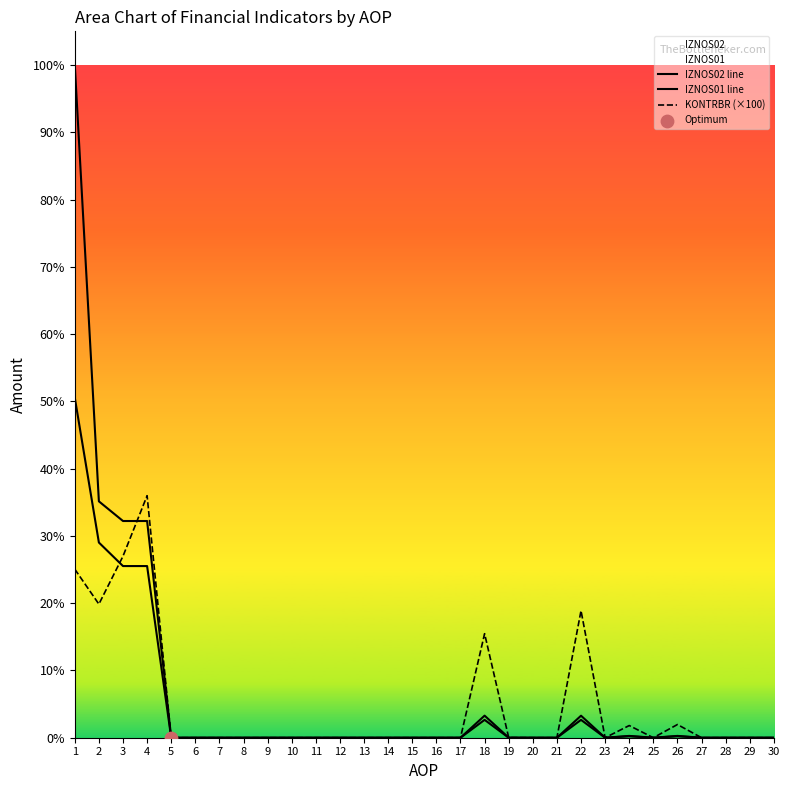

Which series reaches the maximum Y coordinate?

IZNOS02 line